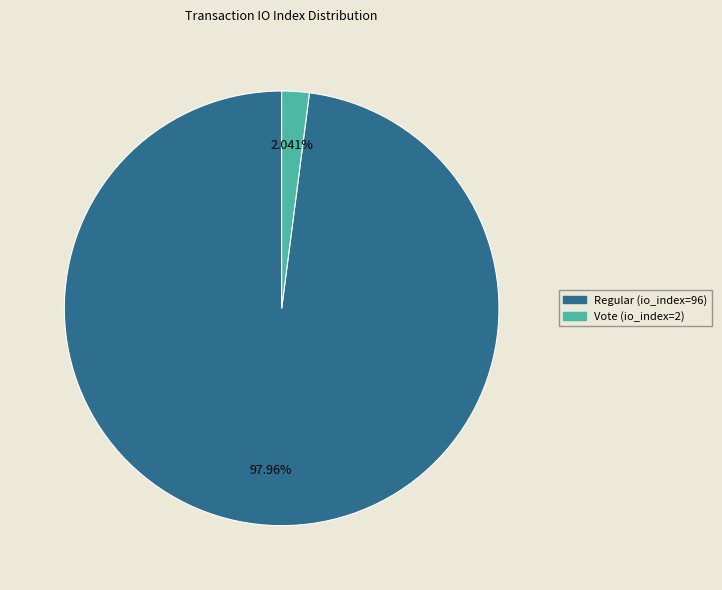

Combined, what portion of the pie is Regular (io_index=96) and Vote (io_index=2)?

100.0%